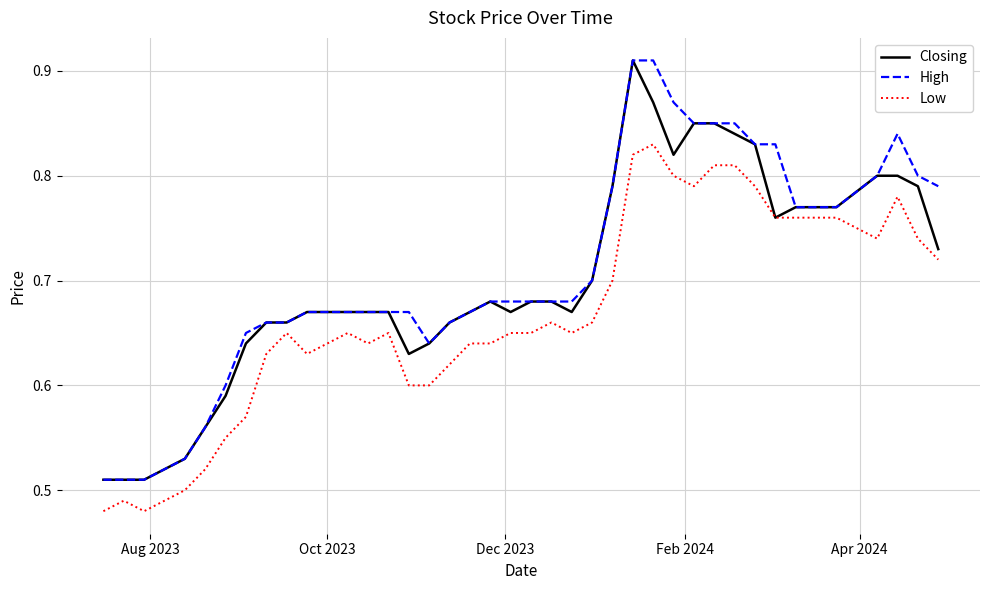

True or false: High and Low cross at least once.

False